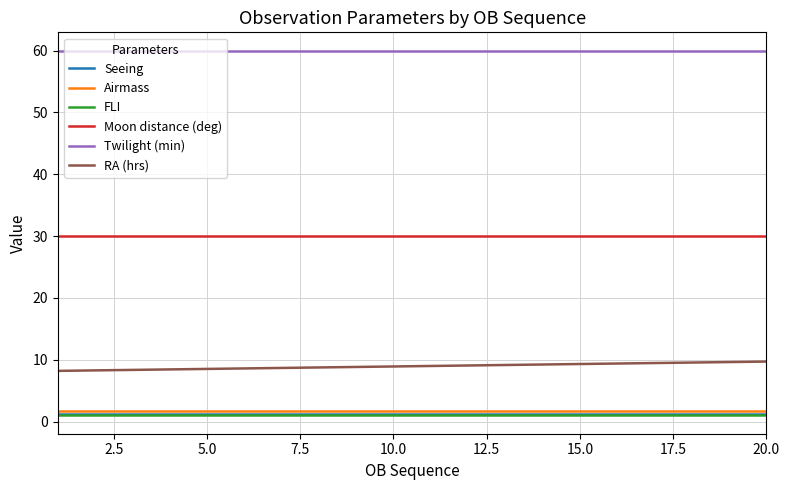

What is the greatest value displayed?

60.0